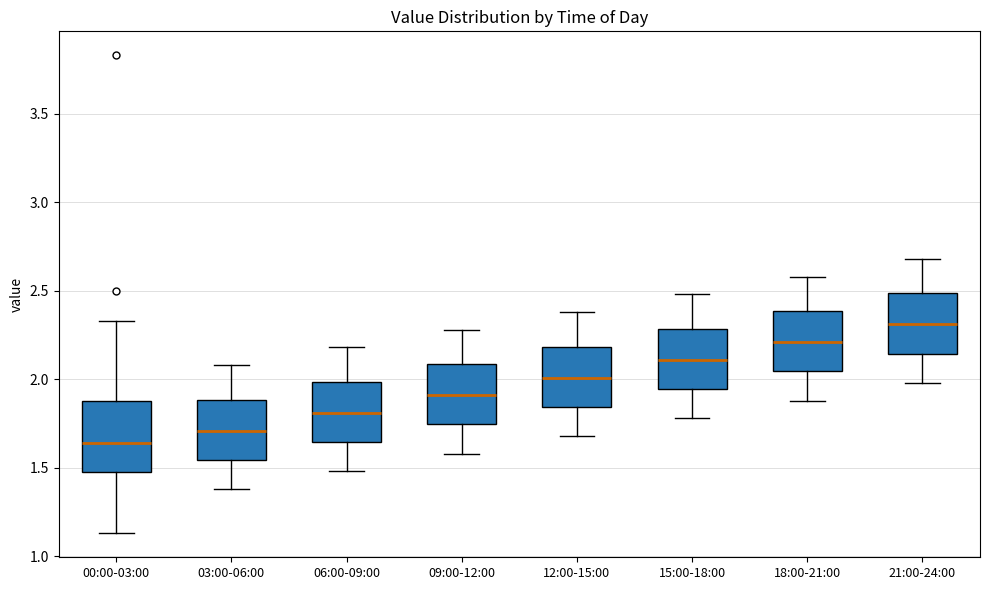

Where does the median line of the box for 03:00-06:00 sit on the y-axis? The values are not printed on the chart, so give them approximately, as read against the axis.

1.70